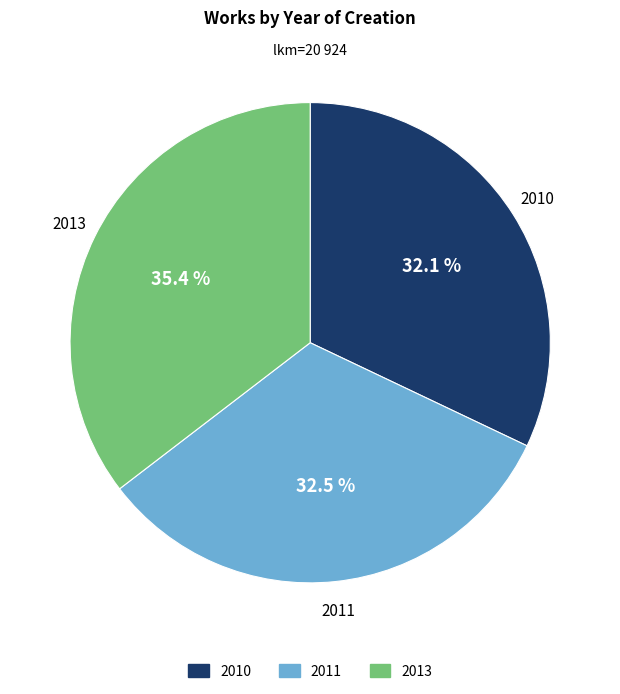

To the nearest percent, what percentage of the pie is 2010?

32%